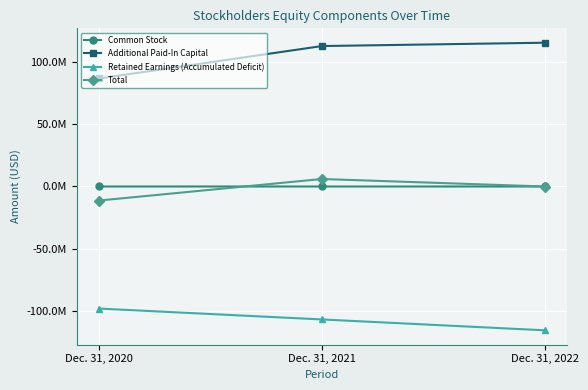

What are all the series names shown in the legend?

Common Stock, Additional Paid-In Capital, Retained Earnings (Accumulated Deficit), Total